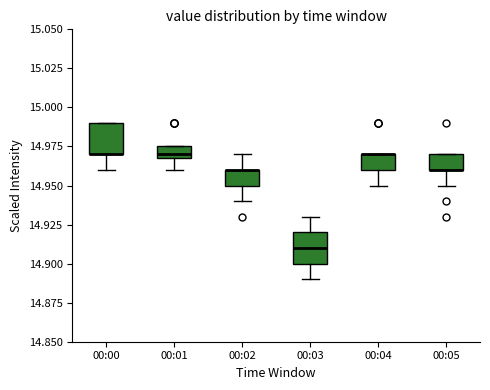

Reading left to right, read every box against the y-axis: the position of its median line, the range the box covers, and the ends of its whiskers. The values are not printed on the chart, so give them approximately, as read against the axis.

00:00: median 14.970 (drawn on the box's lower edge), box 14.970 to 14.990, whiskers 14.960 to 14.990
00:01: median 14.970 (just above the box's lower edge), box 14.970 to 14.975, whiskers 14.960 to 14.975
00:02: median 14.960 (drawn on the box's upper edge), box 14.950 to 14.960, whiskers 14.940 to 14.970
00:03: median 14.910, box 14.900 to 14.920, whiskers 14.890 to 14.930
00:04: median 14.970 (drawn on the box's upper edge), box 14.960 to 14.970, whiskers 14.950 to 14.970
00:05: median 14.960 (drawn on the box's lower edge), box 14.960 to 14.970, whiskers 14.950 to 14.970